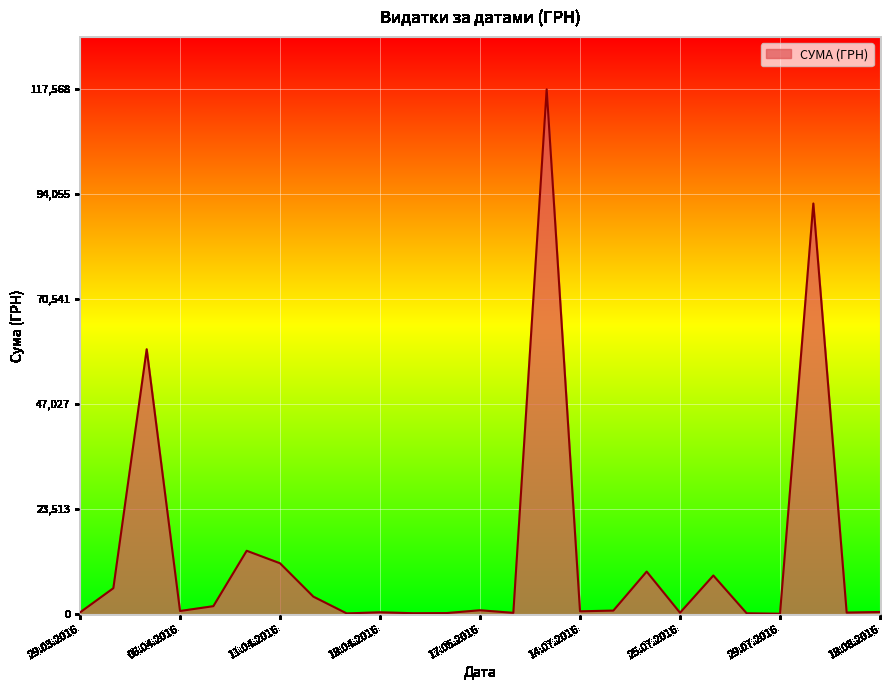

What is the smallest value displayed?

97.8